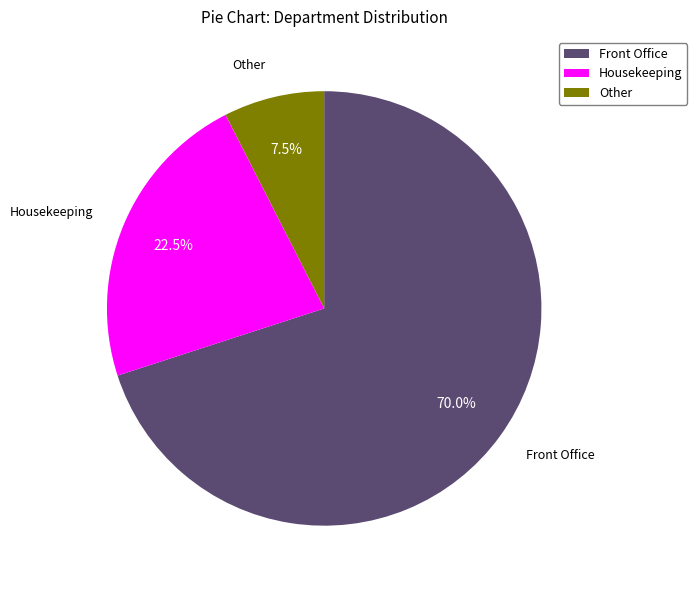

Rank the categories by value from highest to lowest.

Front Office, Housekeeping, Other